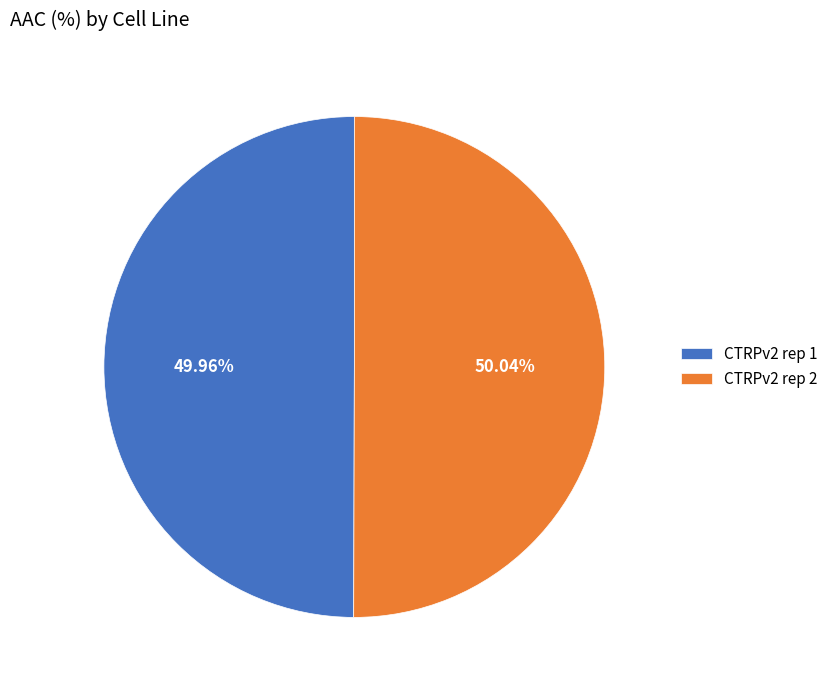

To the nearest percent, what percentage of the pie is CTRPv2 rep 2?

50%